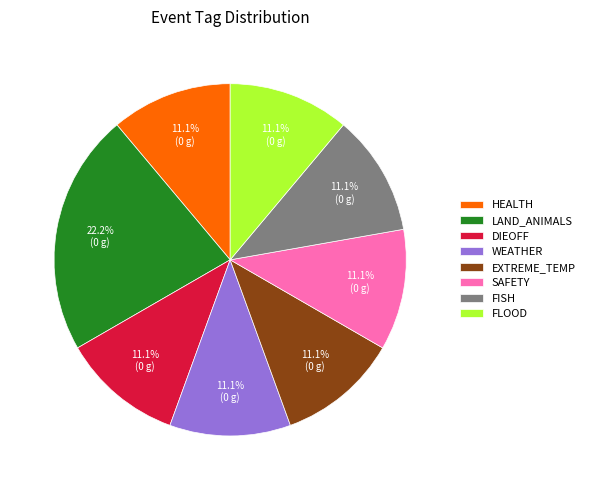

Does FLOOD represent more than half of the total?

No